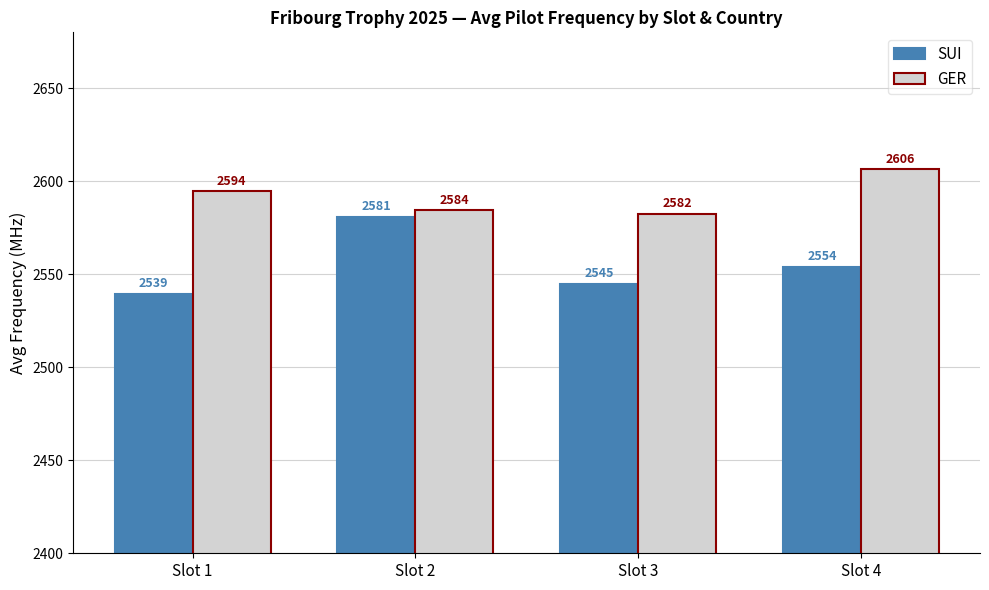

What is the value of the GER bar at the 3rd from the left?

2582.5